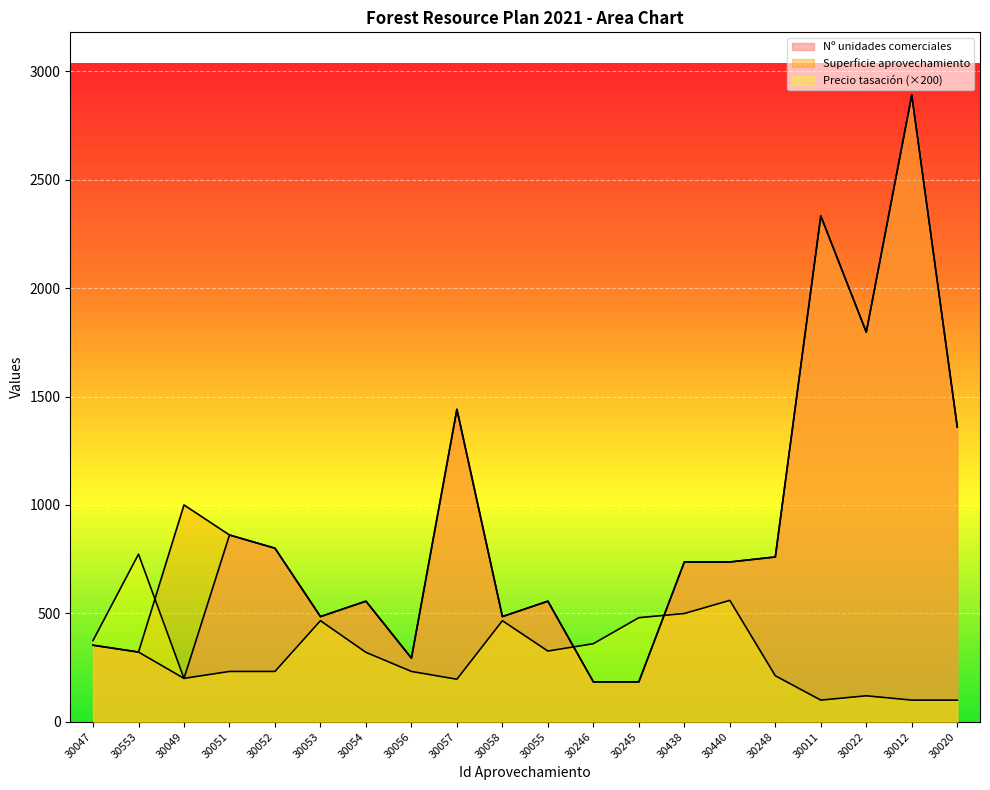

How many times do Precio tasación and Nº unidades comerciales cross each other?

2